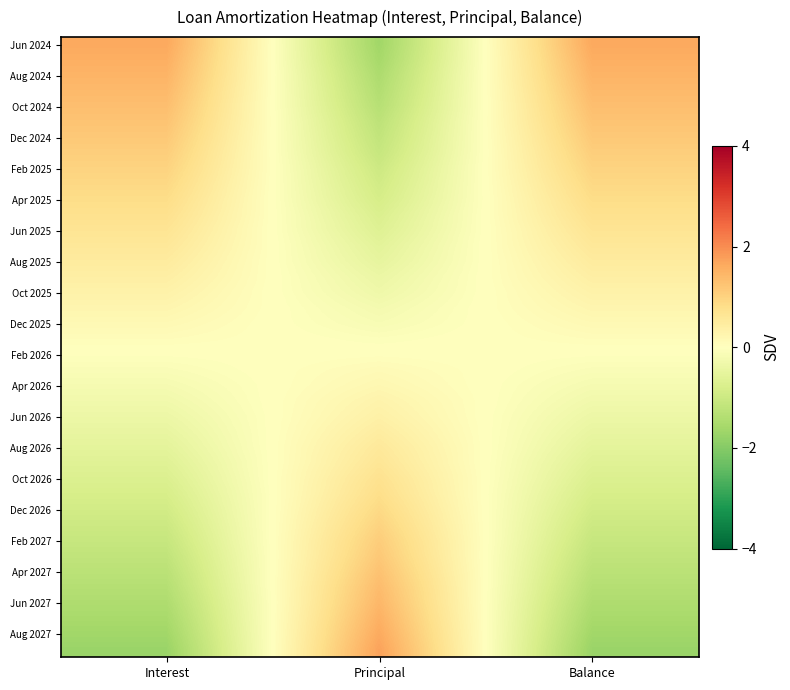

How many data points does each series have?

3